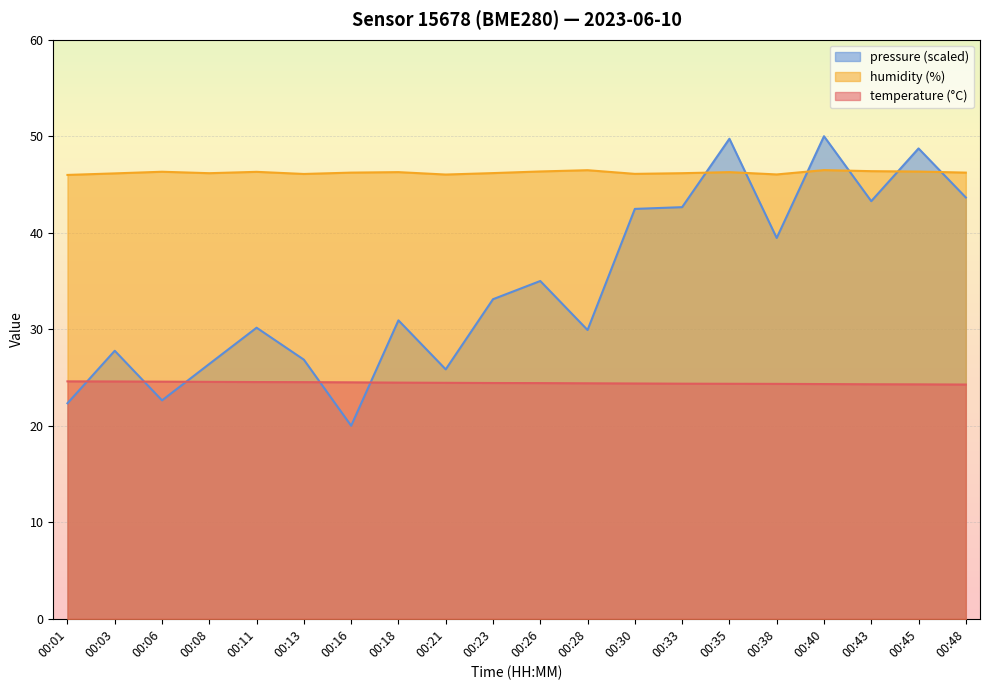

True or false: pressure_norm has more than 2 points higher than both neighbors.

True